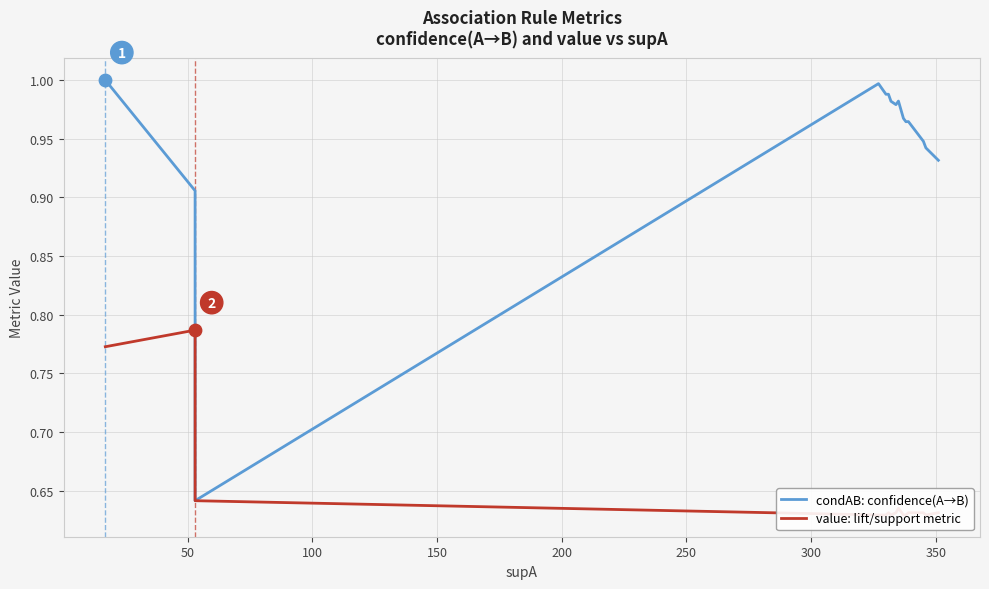

Which series has the largest total across all categories?

condAB: confidence(A→B)